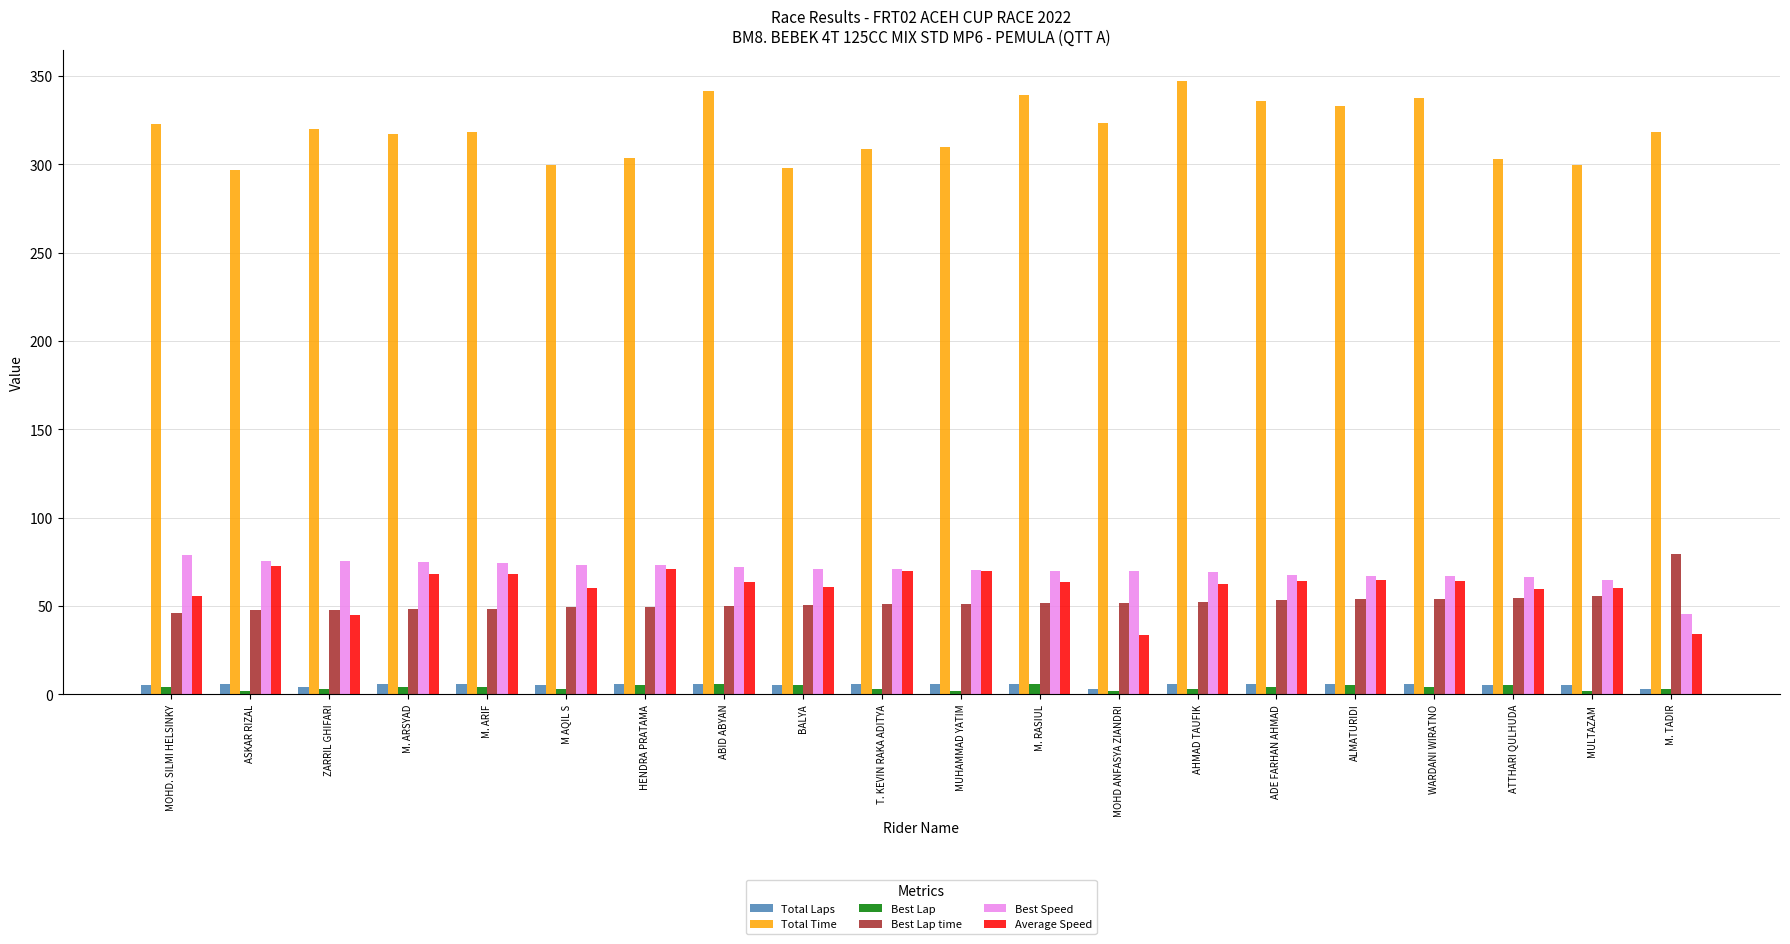

How many bars are there in each group?

6